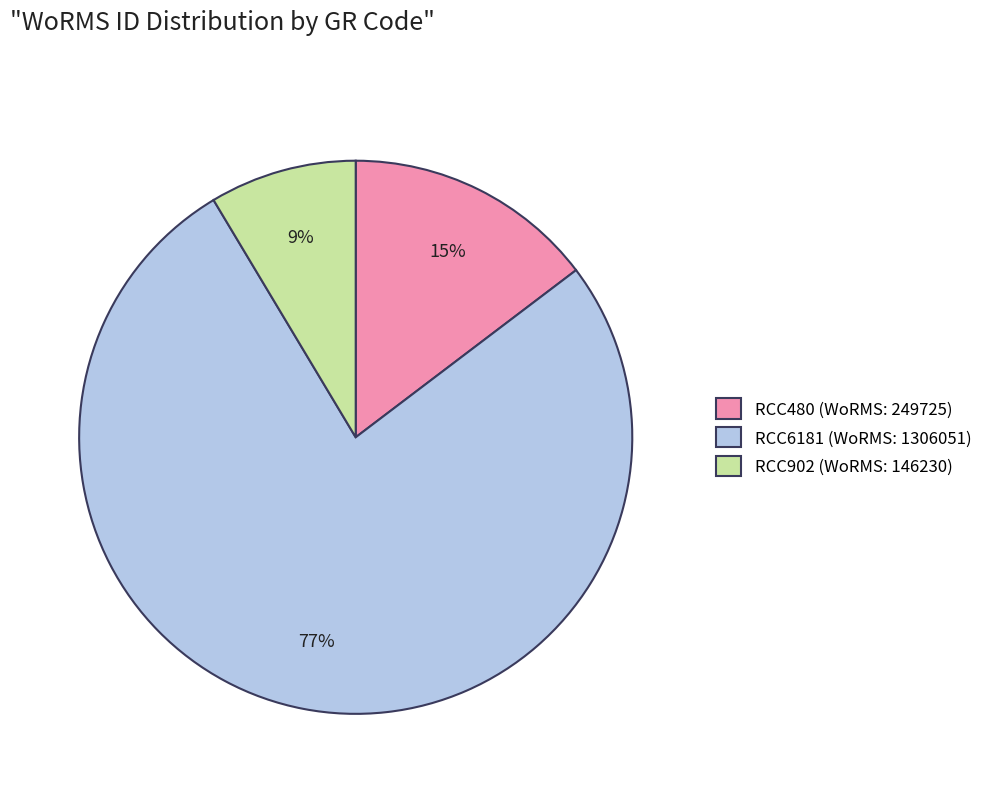

To the nearest percent, what portion does RCC902 (WoRMS: 146230) represent?

9%